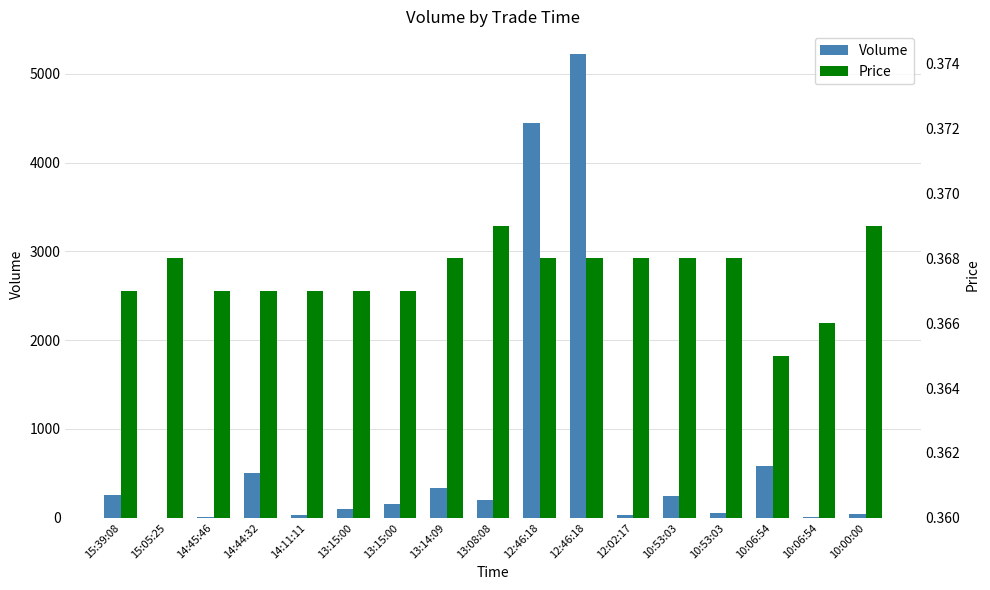

Rank the series by their average value, from highest to lowest.

Volume, Price